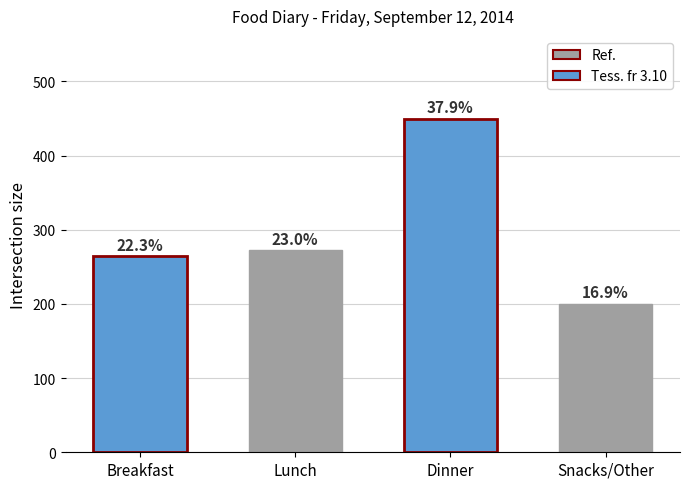

Are the bars horizontal?

No